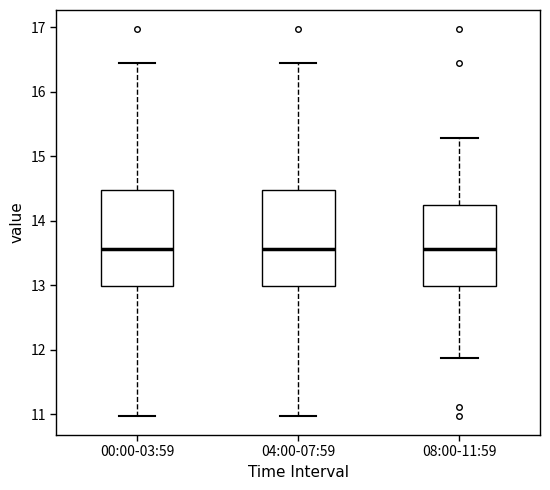

Where does the median line of the box for 00:00-03:59 sit on the y-axis? The values are not printed on the chart, so give them approximately, as read against the axis.

13.6